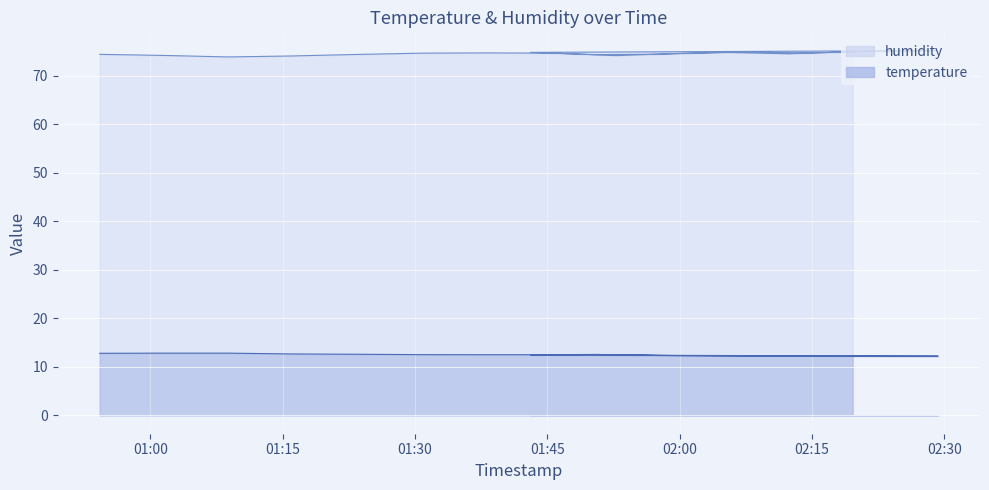

List the labels in order of temperature value, largest first.

2024-03-23T01:01:32, 2024-03-23T01:08:48, 2024-03-23T00:54:16, 2024-03-23T01:16:04, 2024-03-23T01:23:22, 2024-03-23T01:50:24, 2024-03-23T01:30:47, 2024-03-23T01:52:50, 2024-03-23T01:38:03, 2024-03-23T01:45:33, 2024-03-23T01:43:05, 2024-03-23T01:57:41, 2024-03-23T02:00:07, 2024-03-23T02:12:19, 2024-03-23T02:14:45, 2024-03-23T02:04:59, 2024-03-23T02:07:25, 2024-03-23T02:22:01, 2024-03-23T02:29:17, 2024-03-23T02:19:36